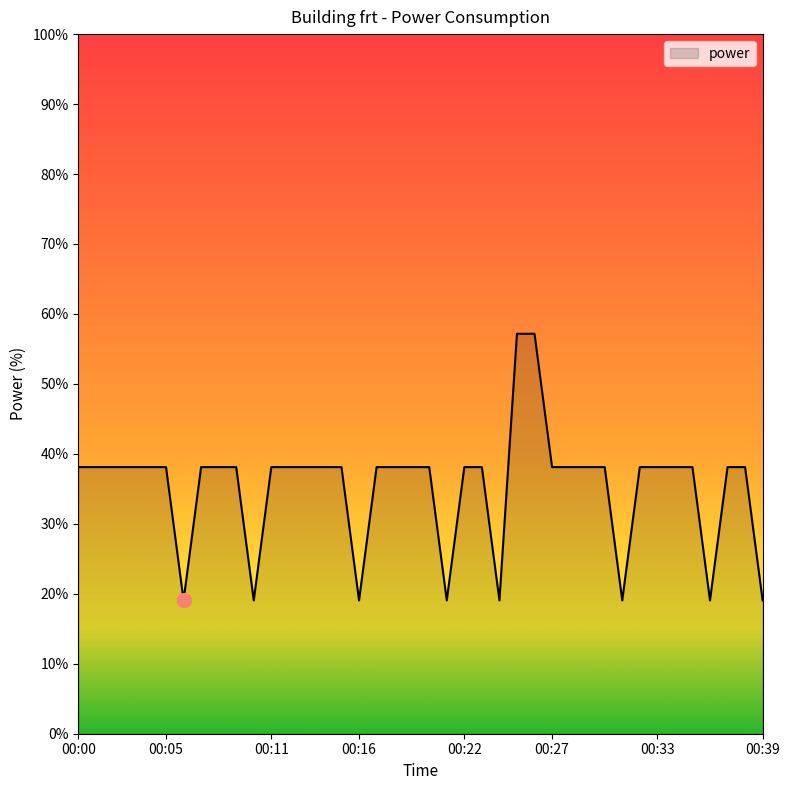

What is the maximum value shown in the chart?

57.2